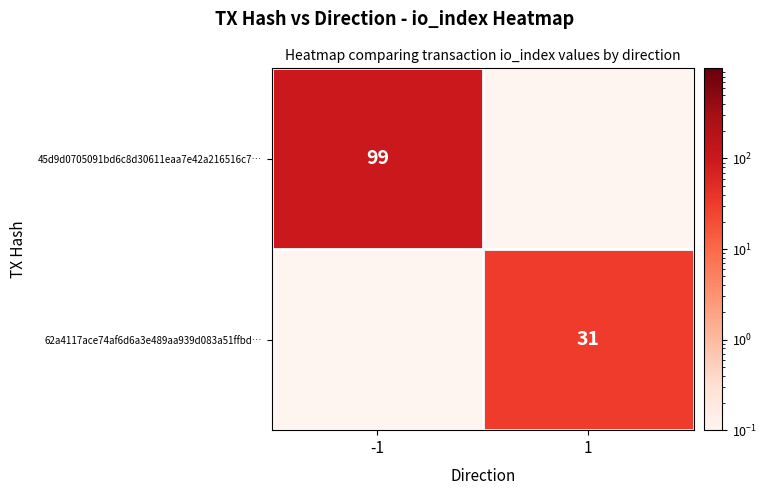

Is it true that 62a4117ace74af6d6a3e489aa939d083a51ffbd… equals 31.0 at 1?

True